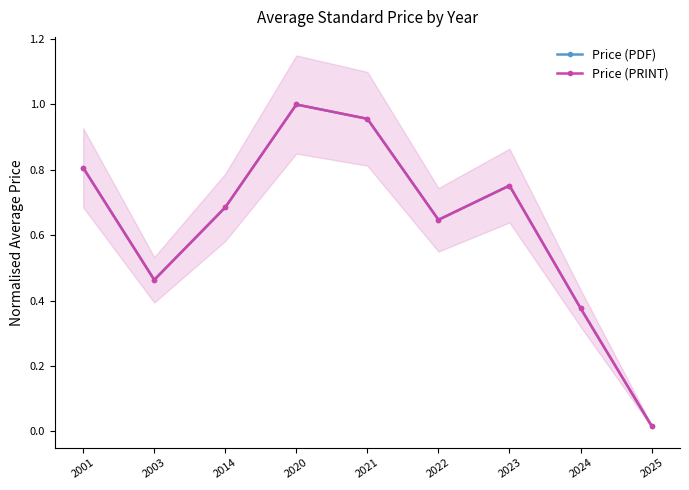

What is the maximum value shown in the chart?

1.0